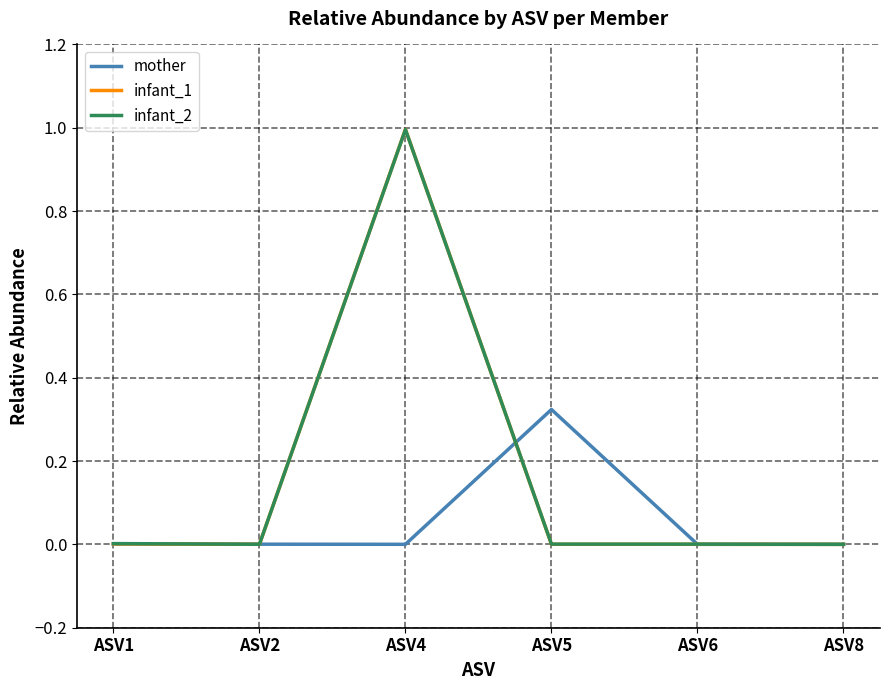

What is the maximum value shown in the chart?

1.0